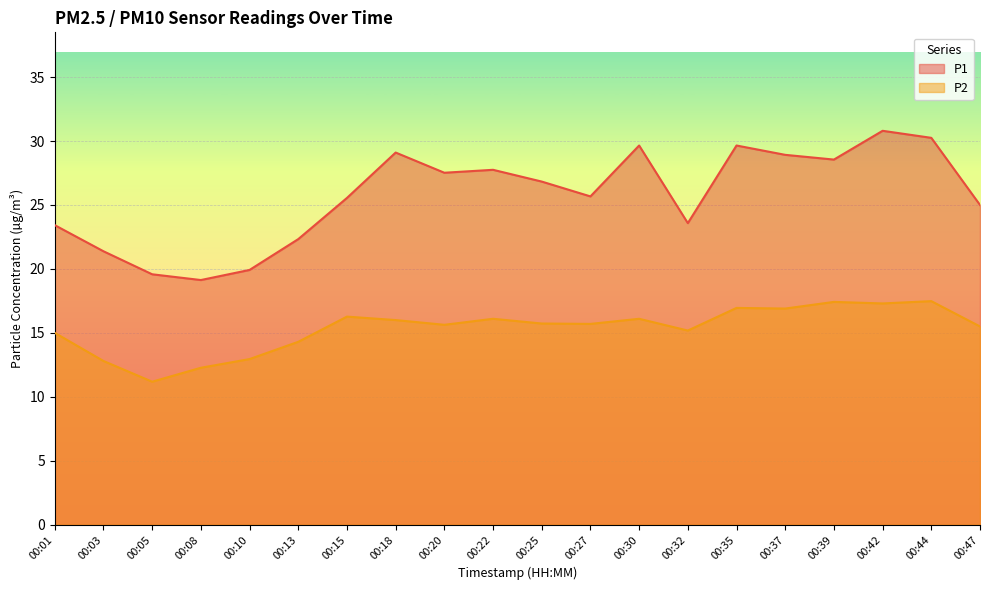

Is it true that P1 equals 49.3 at 00:30?

False